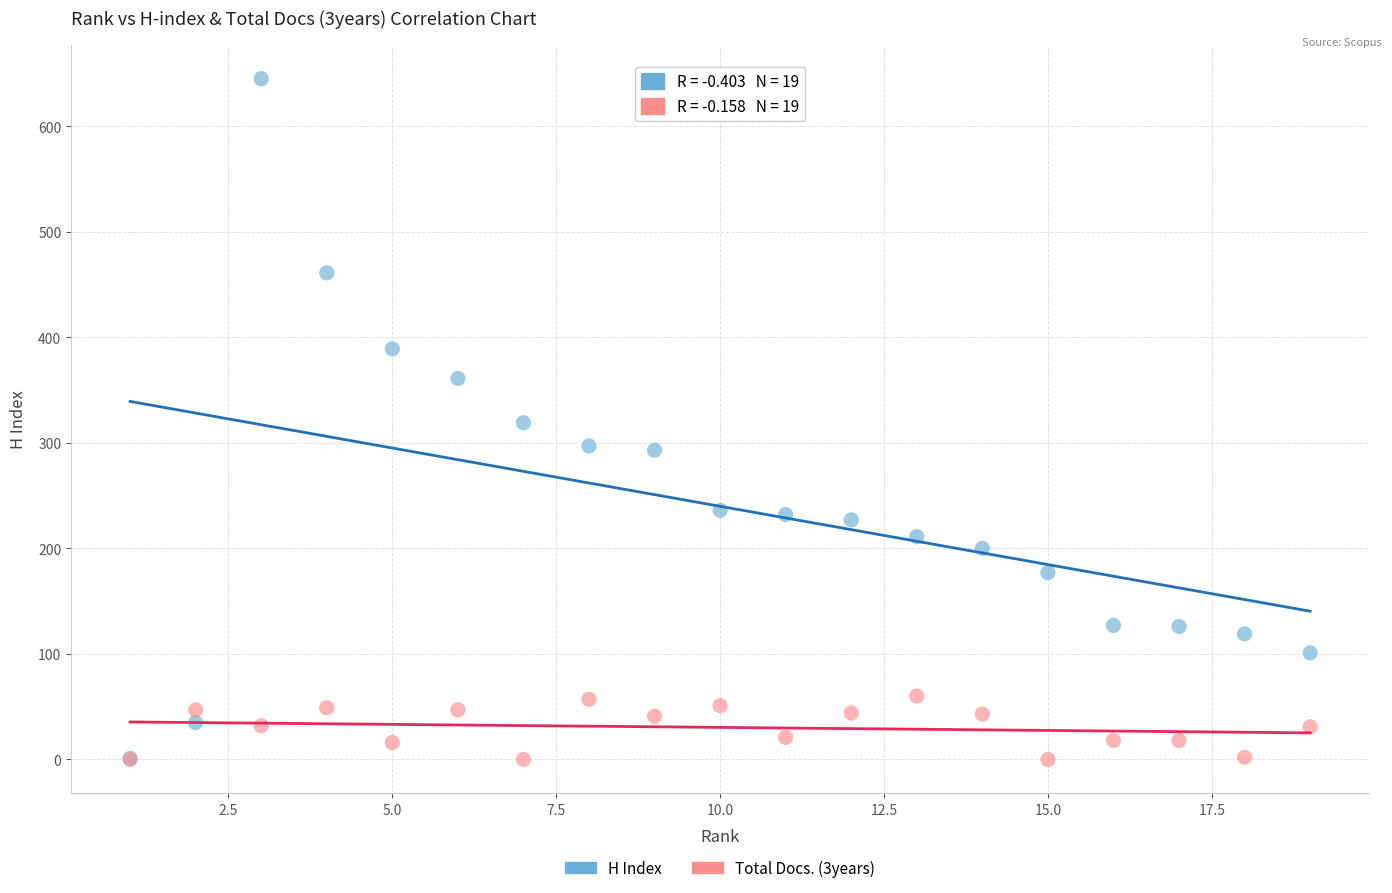

Which series contains the highest Y value?

H Index